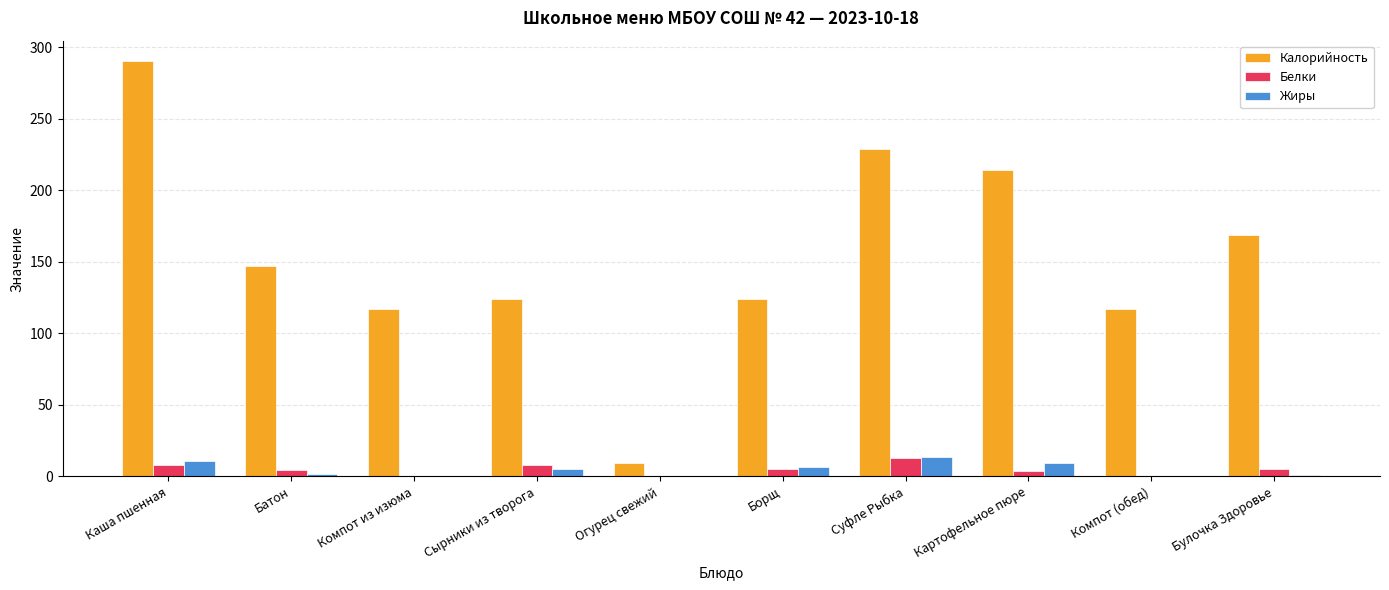

What is the spread (max minus min) of values at Сырники из творога?

118.5